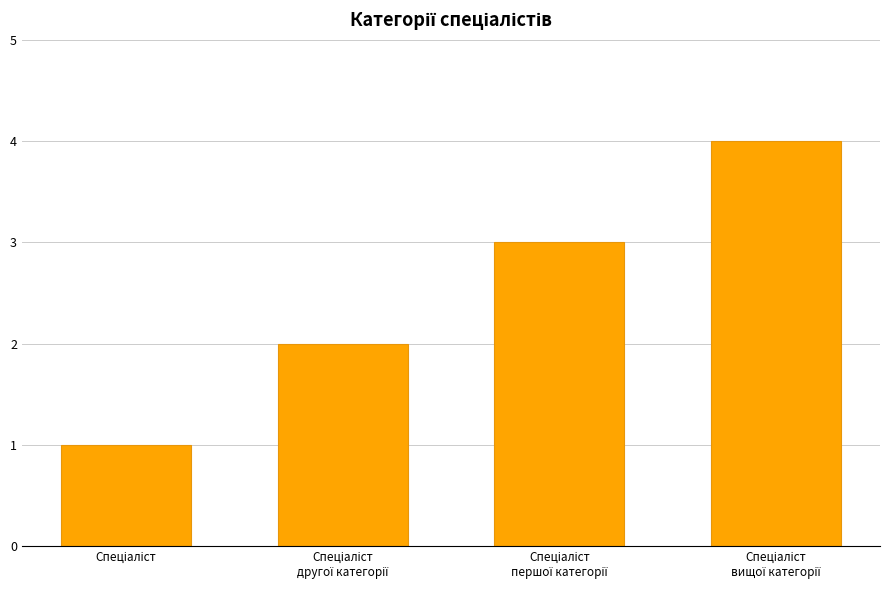

What is the sum of all values?

10